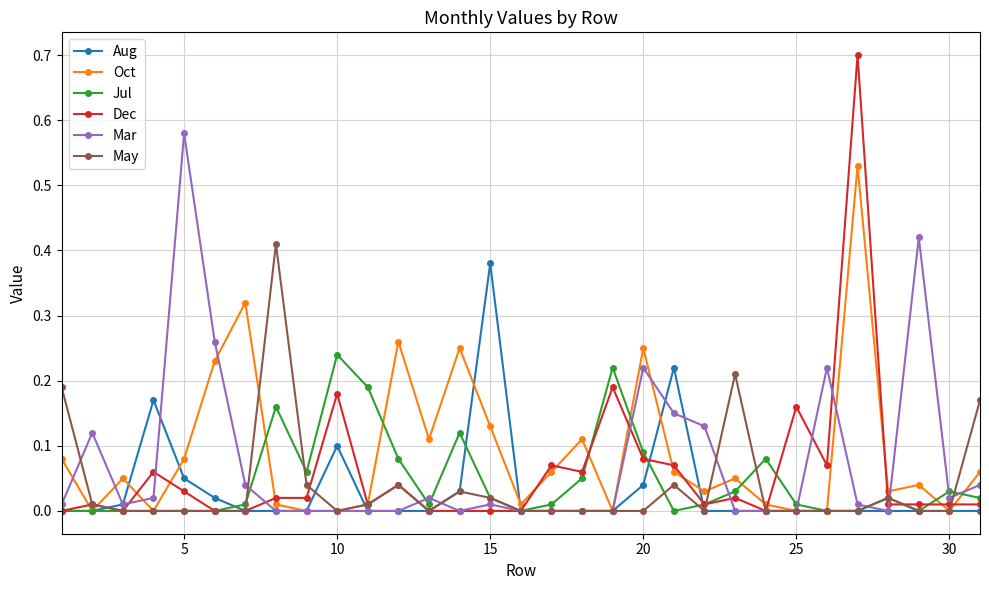

Which series has the largest range (max minus min)?

Dec